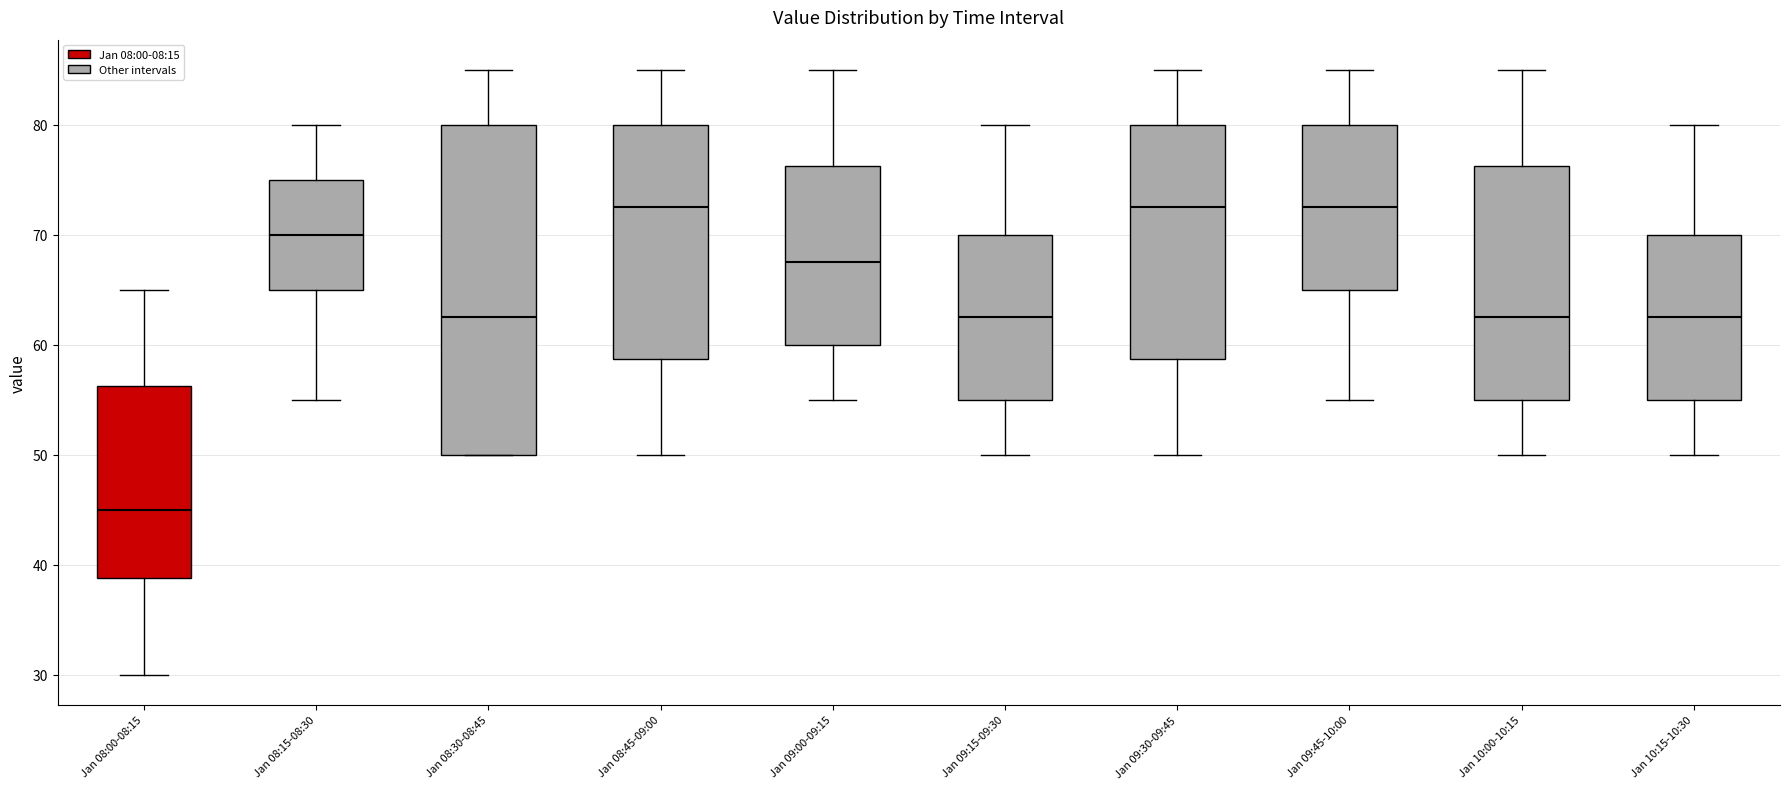

Reading left to right, read every box against the y-axis: the position of its median line, the range the box covers, and the ends of its whiskers. The values are not printed on the chart, so give them approximately, as read against the axis.

Jan 08:00-08:15: median 45, box 39 to 56, whiskers 30 to 65
Jan 08:15-08:30: median 70, box 65 to 75, whiskers 55 to 80
Jan 08:30-08:45: median 63, box 50 to 80, whiskers 50 to 85
Jan 08:45-09:00: median 73, box 59 to 80, whiskers 50 to 85
Jan 09:00-09:15: median 68, box 60 to 76, whiskers 55 to 85
Jan 09:15-09:30: median 63, box 55 to 70, whiskers 50 to 80
Jan 09:30-09:45: median 73, box 59 to 80, whiskers 50 to 85
Jan 09:45-10:00: median 73, box 65 to 80, whiskers 55 to 85
Jan 10:00-10:15: median 63, box 55 to 76, whiskers 50 to 85
Jan 10:15-10:30: median 63, box 55 to 70, whiskers 50 to 80